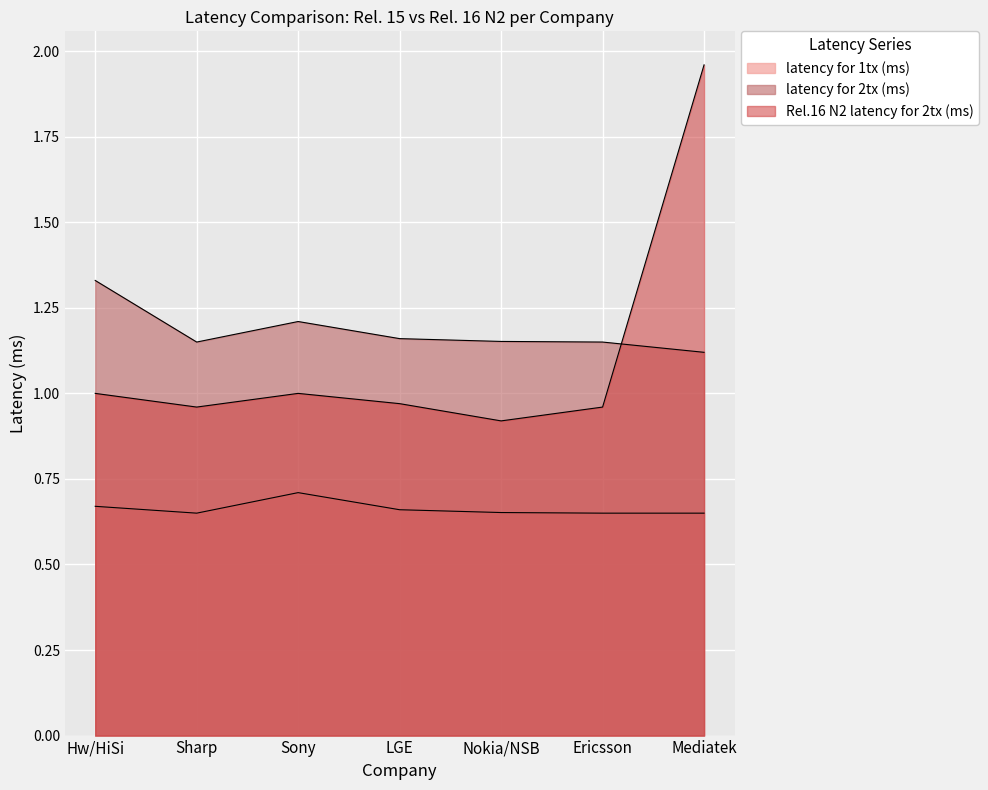

Which has a higher value, Hw/HiSi or Sony?

Sony